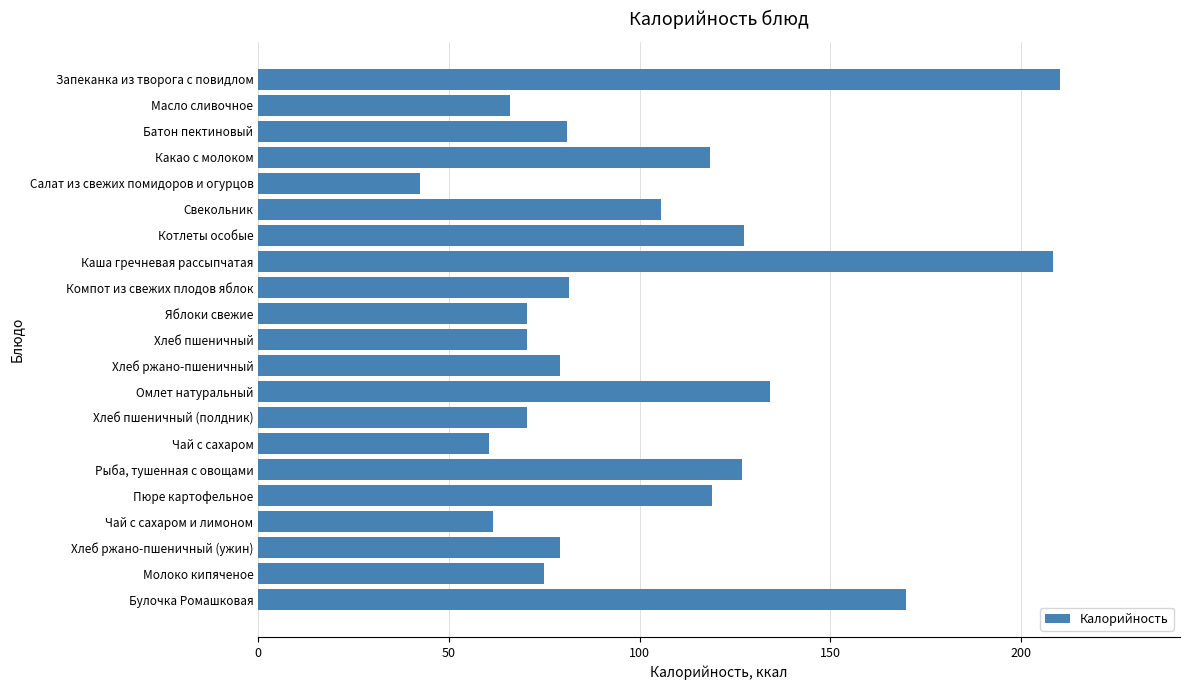

What is the average value?

102.8